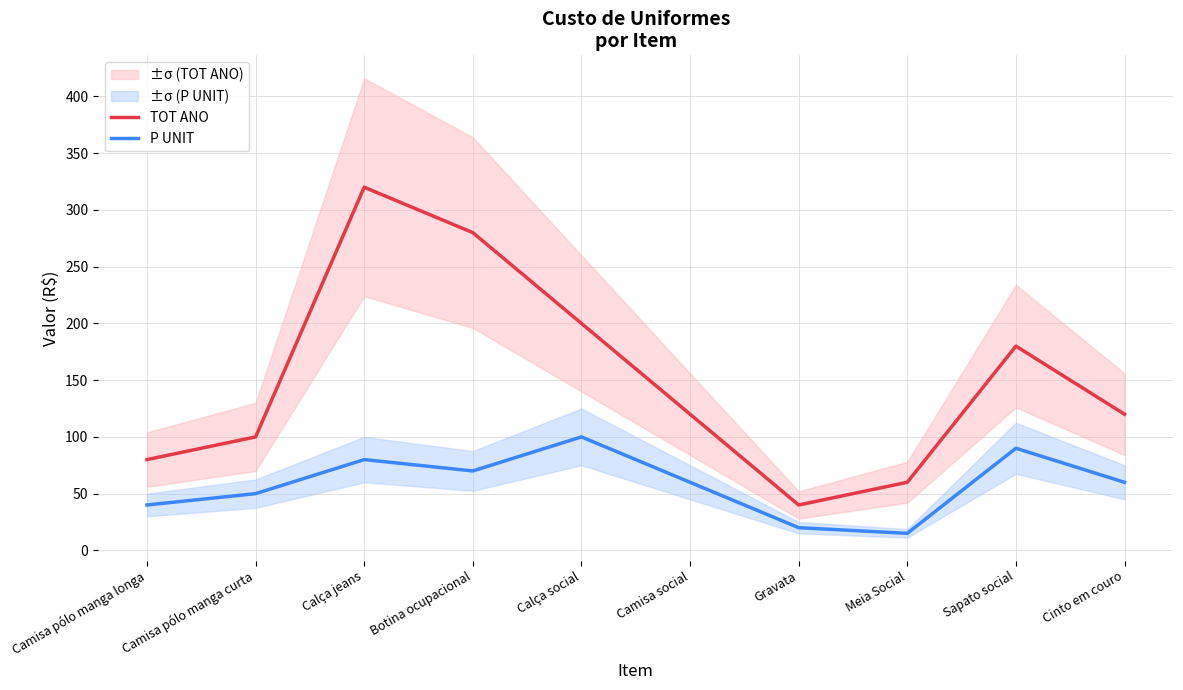

Reading left to right, extract all data points from this chart.

TOT ANO: Camisa pólo manga longa=80	Camisa pólo manga curta=100	Calça jeans=320	Botina ocupacional=280	Calça social=200	Camisa social=120	Gravata=40	Meia Social=60	Sapato social=180	Cinto em couro=120
P UNIT: Camisa pólo manga longa=40	Camisa pólo manga curta=50	Calça jeans=80	Botina ocupacional=70	Calça social=100	Camisa social=60	Gravata=20	Meia Social=15	Sapato social=90	Cinto em couro=60